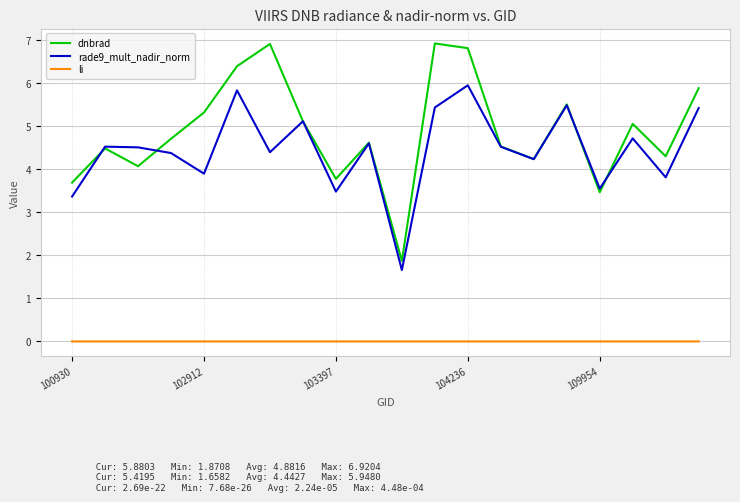

Which series has the largest range (max minus min)?

dnbrad